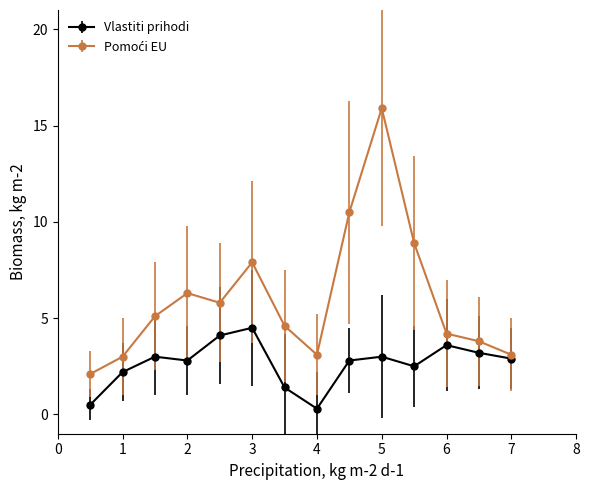

In Vlastiti prihodi, how many points are lower than both neighbors (excluding endpoints)?

3